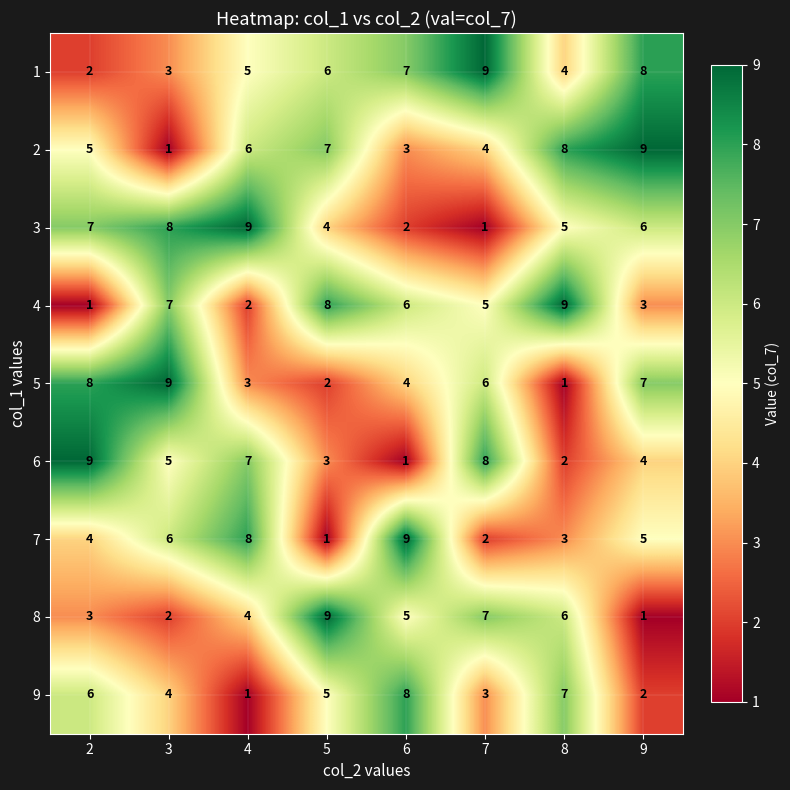

What is the spread (max minus min) of values at 6?

8